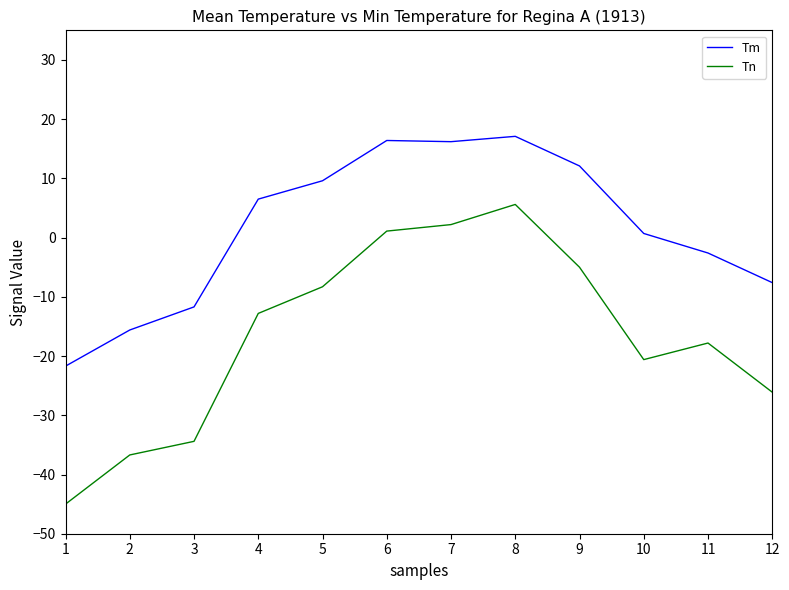

What is the total value across all series at 4?

-6.3